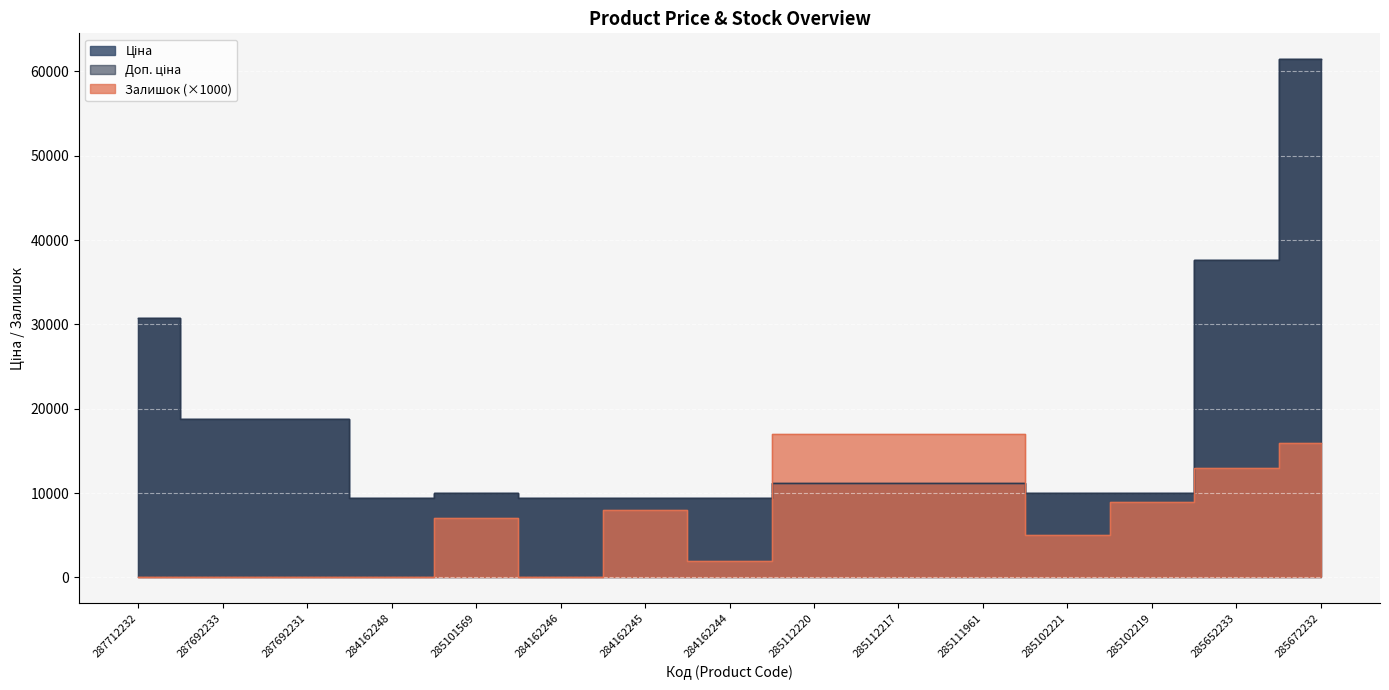

Reading left to right, what are all the values shown in this chart?

Ціна: 30717.1	18796.8	18796.8	9480.1	9975.0	9480.1	9480.1	9480.1	11188.2	11188.2	11188.2	9975.0	9975.0	37593.6	61434.3
Доп. ціна: 30717.1	18796.8	18796.8	9480.1	9975.0	9480.1	9480.1	9480.1	11188.2	11188.2	11188.2	9975.0	9975.0	37593.6	61434.3
Залишок: 0.0	0.0	0.0	0.0	7000.0	0.0	8000.0	2000.0	17000.0	17000.0	17000.0	5000.0	9000.0	13000.0	16000.0